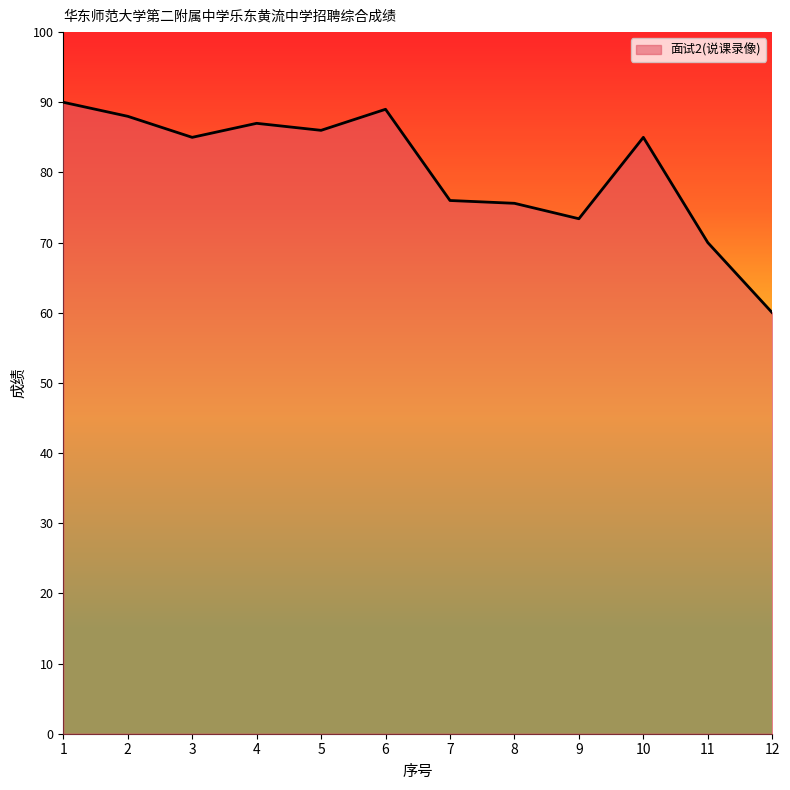

Reading left to right, what are all the values shown in this chart?

1=90.0	2=88.0	3=85.0	4=87.0	5=86.0	6=89.0	7=76.0	8=75.6	9=73.4	10=85.0	11=70.0	12=60.0